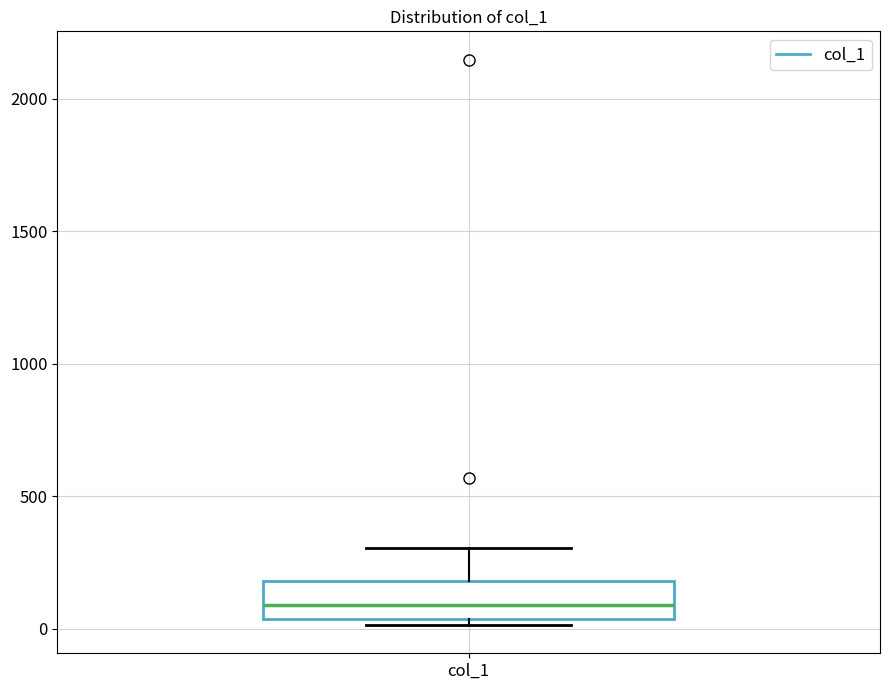

Where is the lower edge of the box for col_1 on the y-axis? The values are not printed on the chart, so give them approximately, as read against the axis.

50